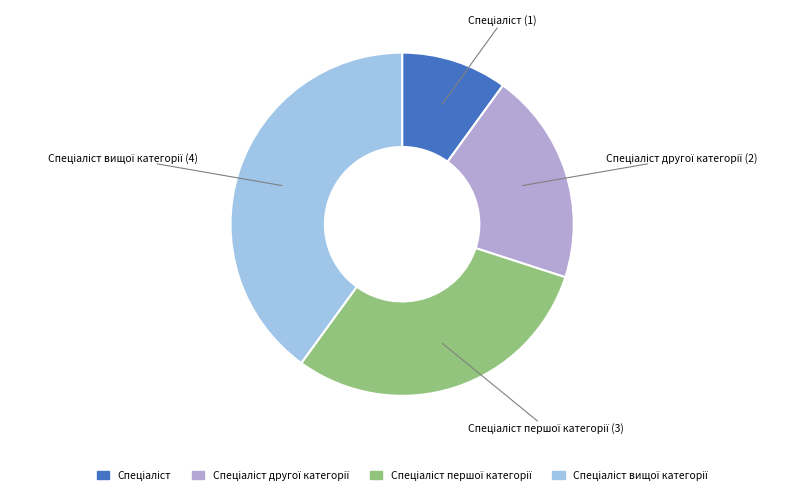

Is there a majority slice in this chart?

No